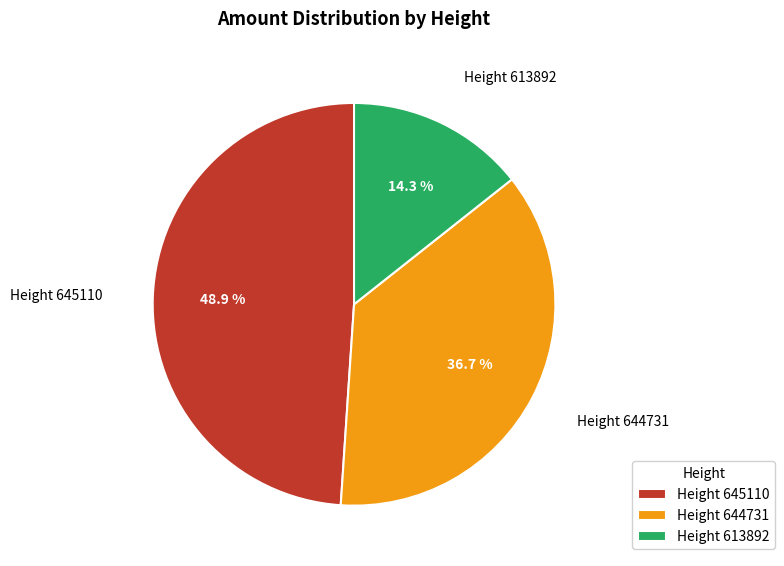

To the nearest percent, what is the difference between the largest and smallest slice percentages?

35%